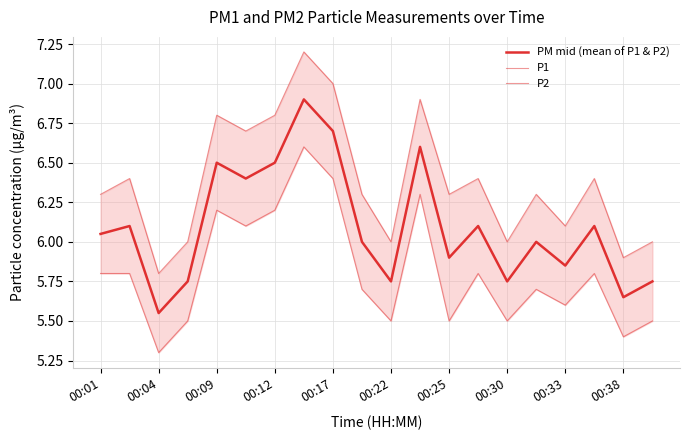

The value of PM mid (mean of P1 & P2) at 00:09 is 2.9. True or false?

False